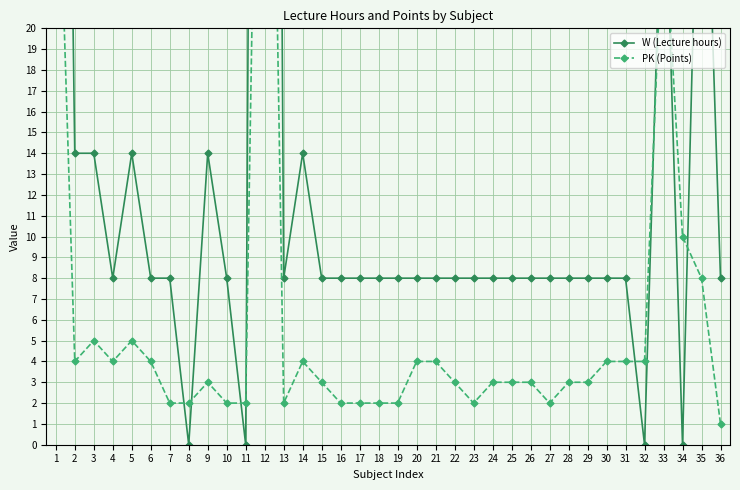

How many times do PK (Points) and W (Lecture hours) cross each other?

8